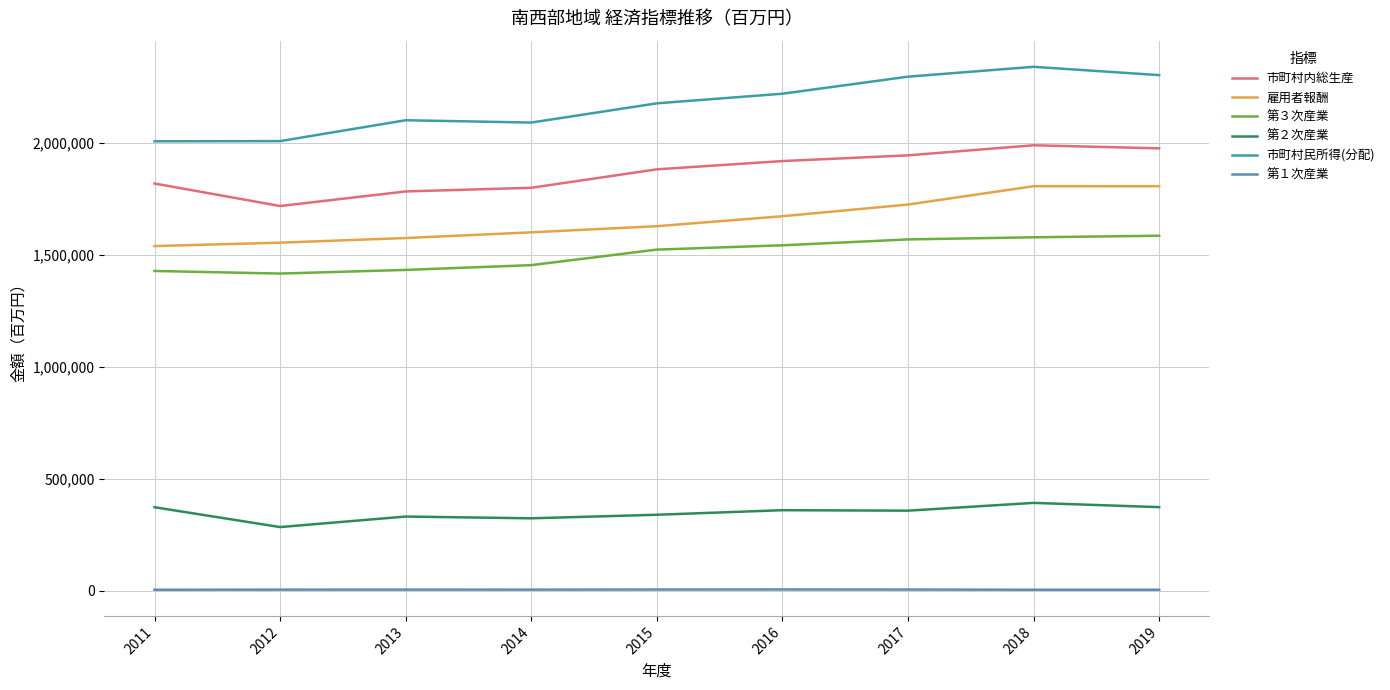

What is the difference between the 市町村内総生産 values at 2016 and 2017?

25522